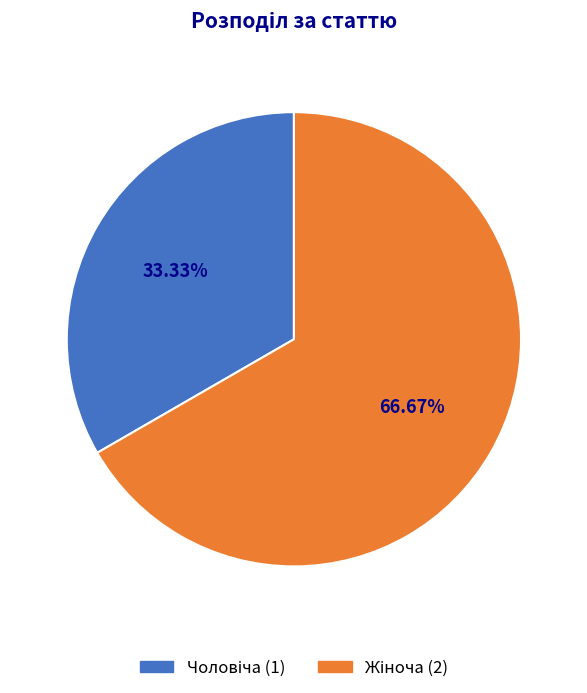

Is there any slice that represents more than half of the pie?

Yes